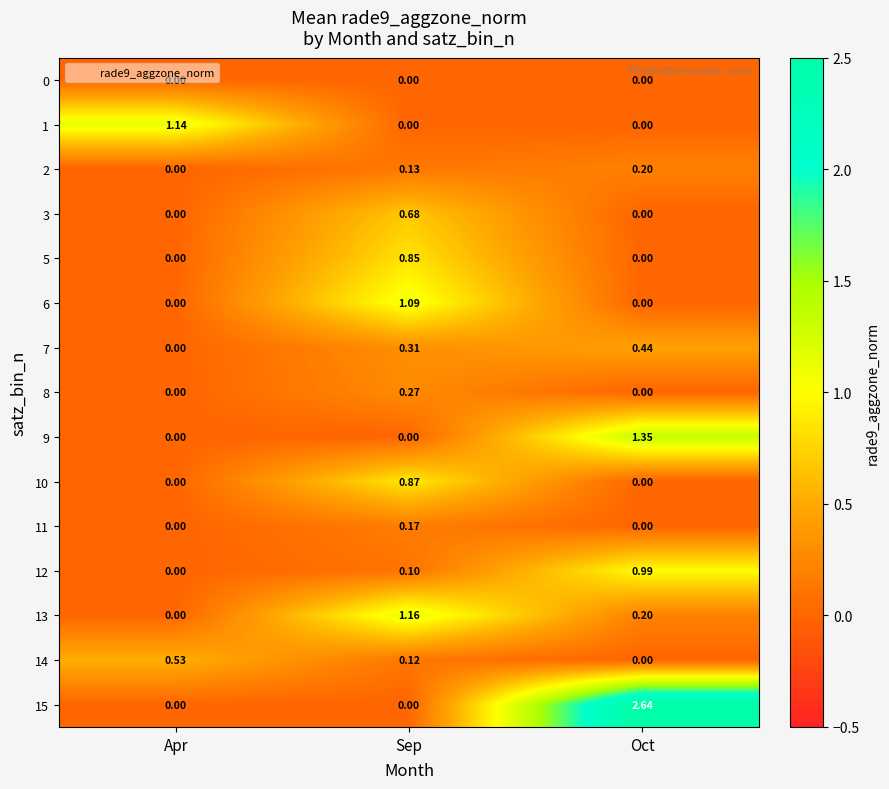

Is the value of 2 at Apr greater than the value of 15 at Oct?

No